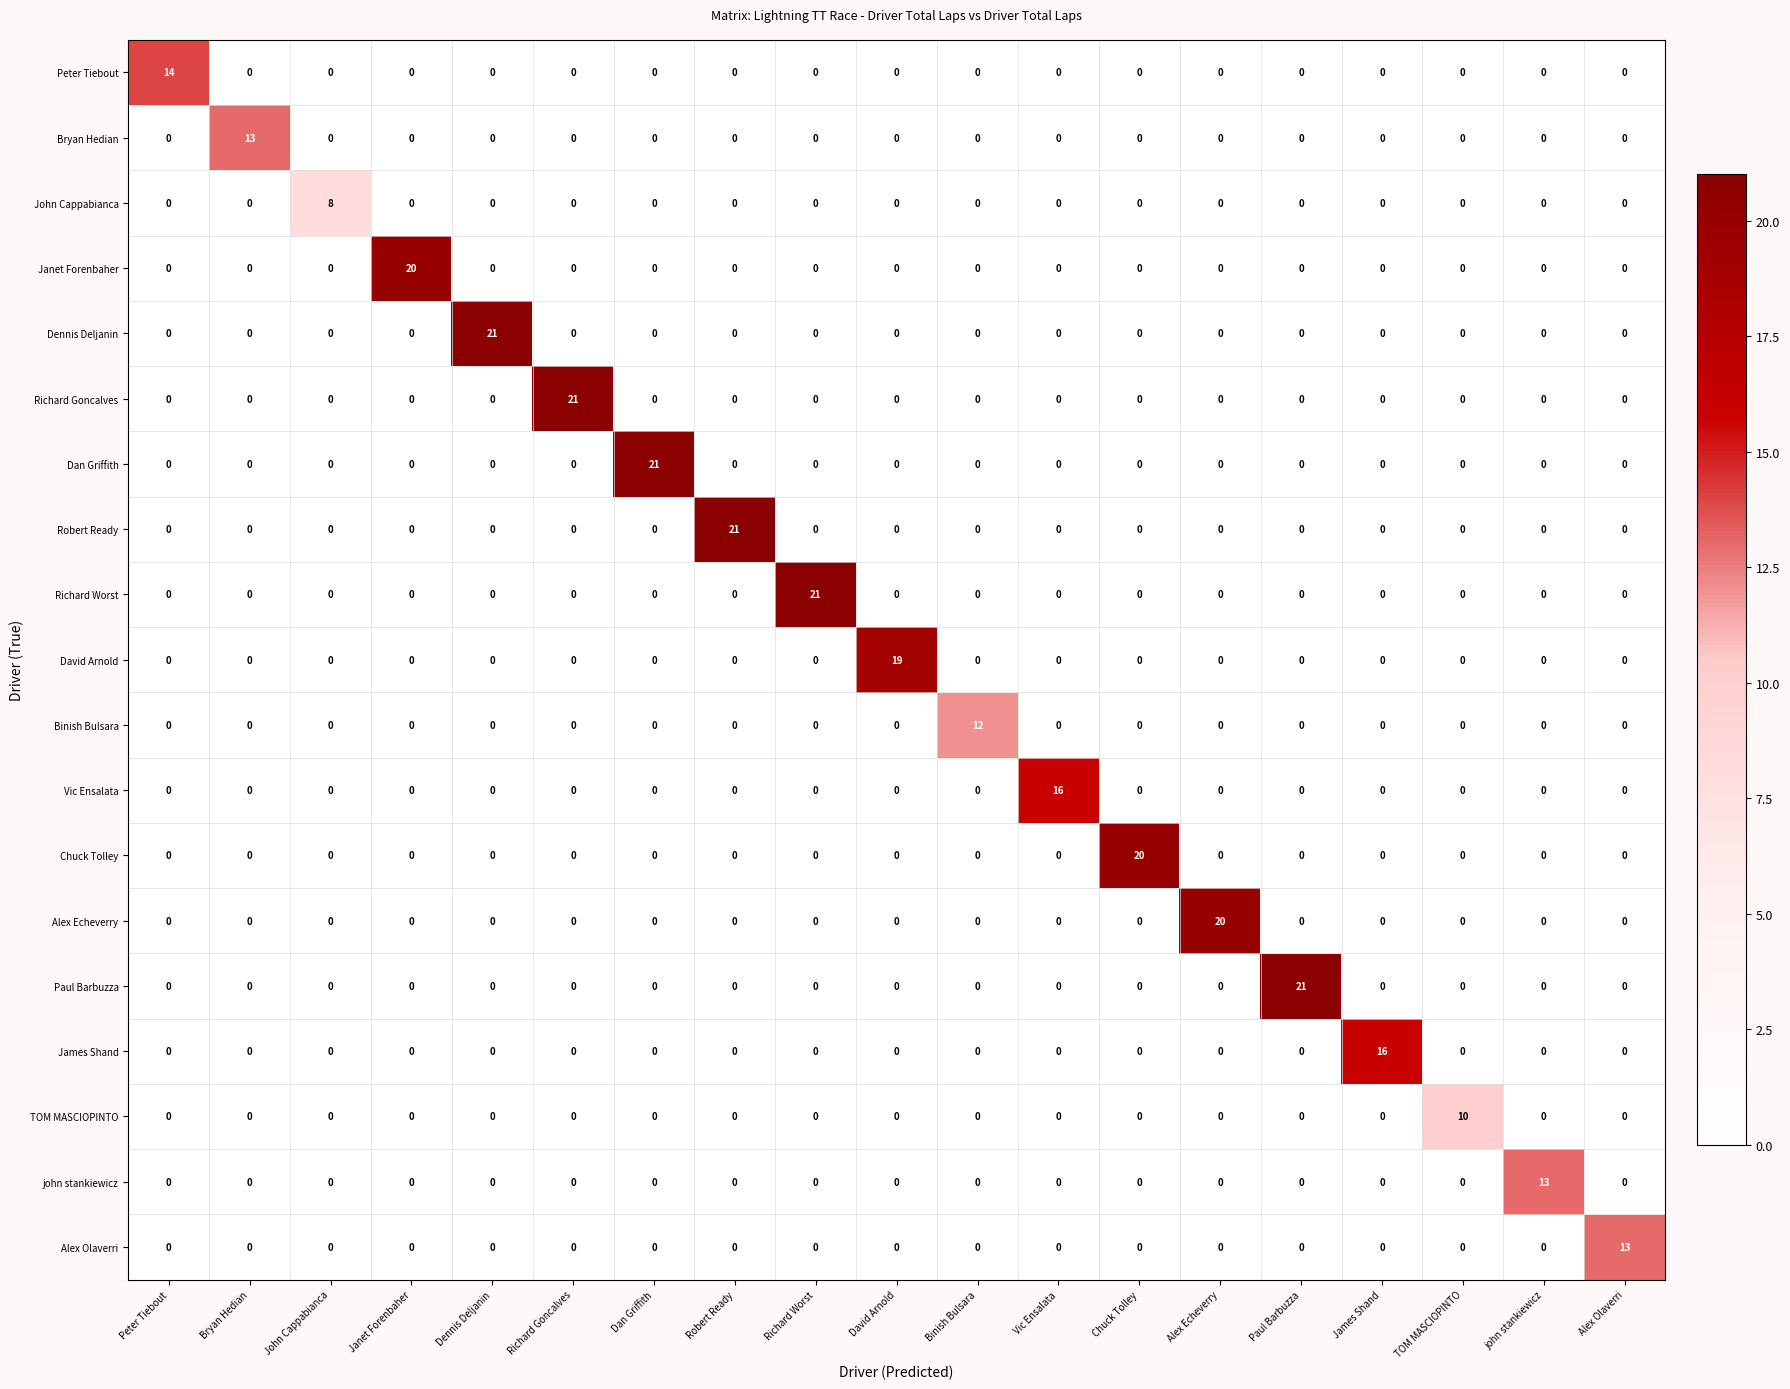

What is the difference between the maximum and second lowest values in the David Arnold series?

19